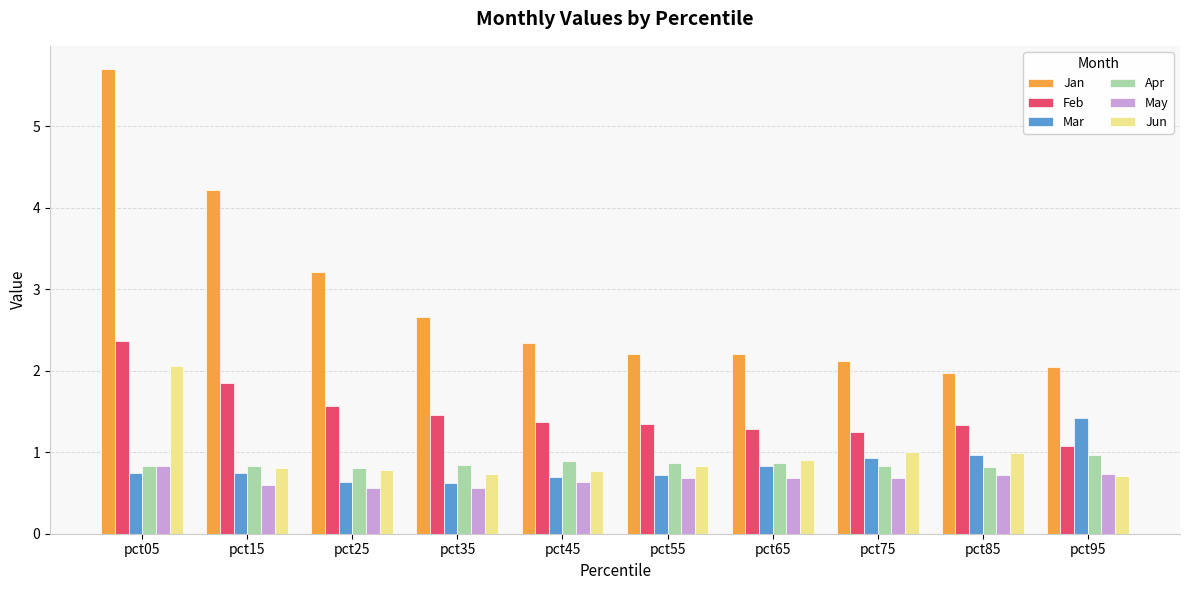

What is the value of the Jun bar at the 2nd from the left?

0.8